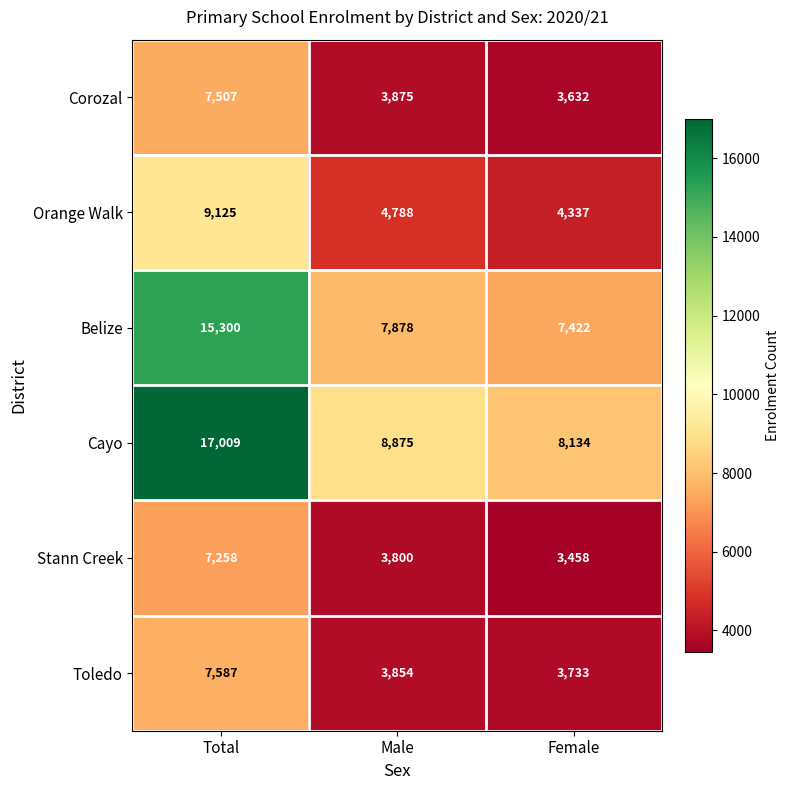

True or false: Stann Creek has a value of 1518 at Male.

False